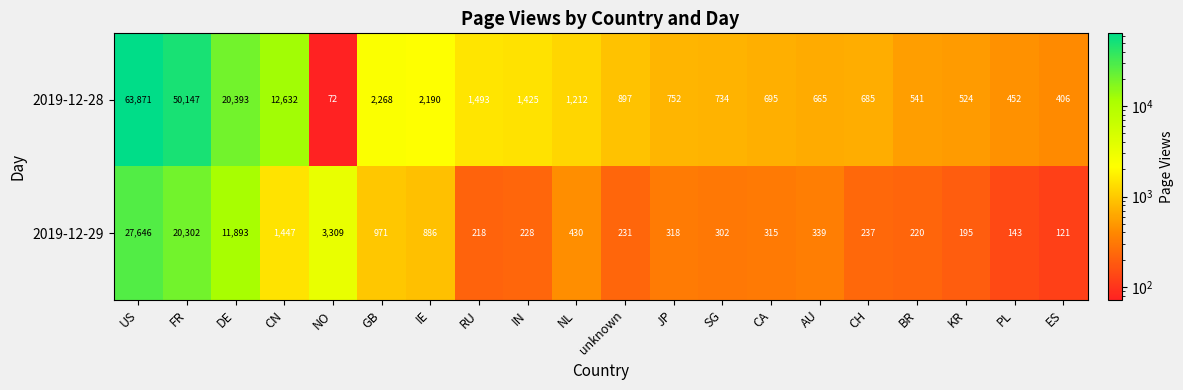

What is the smallest value displayed?

72